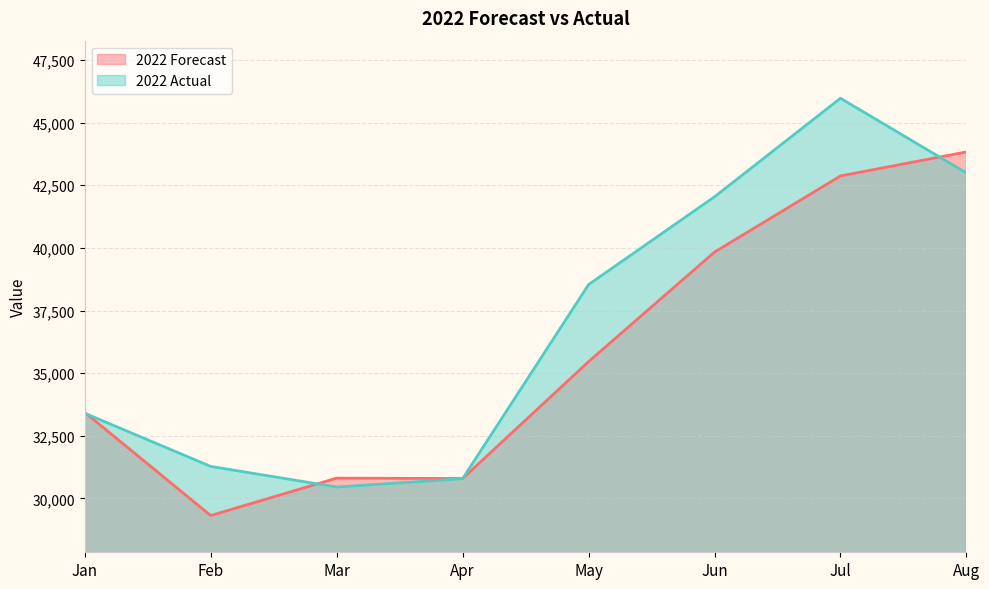

What is the sum of all 2022 Actual values?

295461